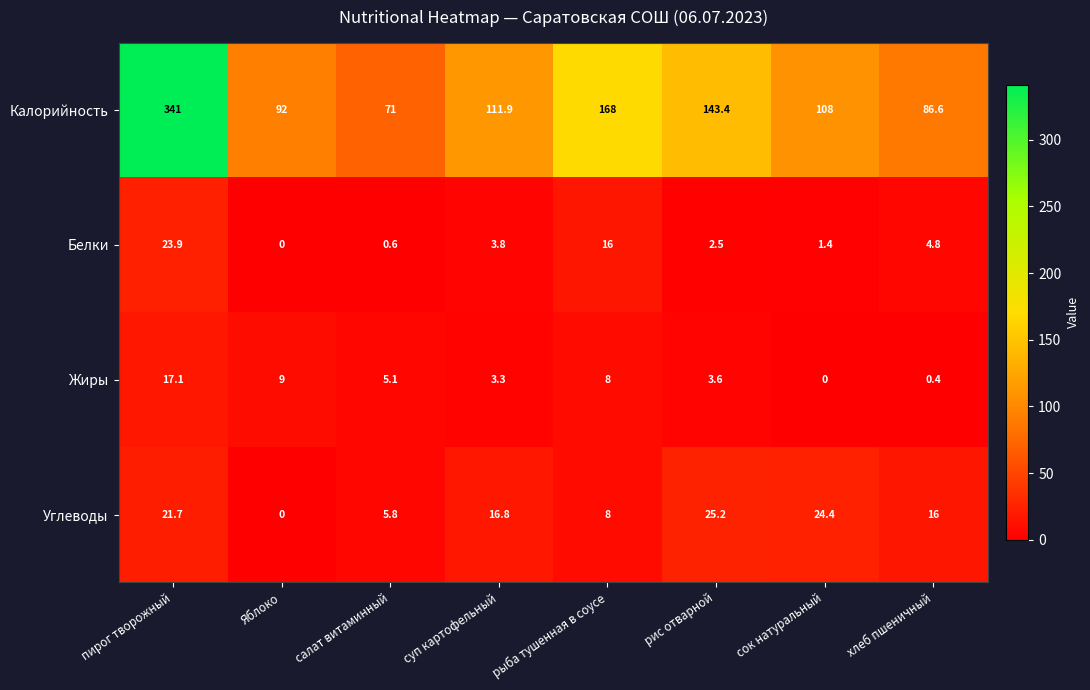

True or false: Калорийность has a value of 161.1 at Яблоко.

False